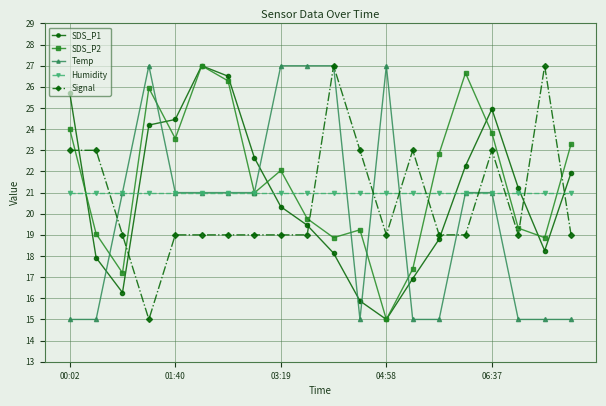

What is the average value of the Humidity series?

21.0